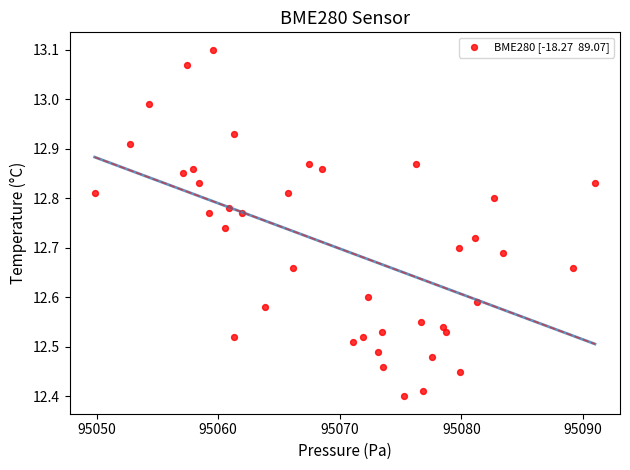

What is the range of Y values (max minus min)?

0.7